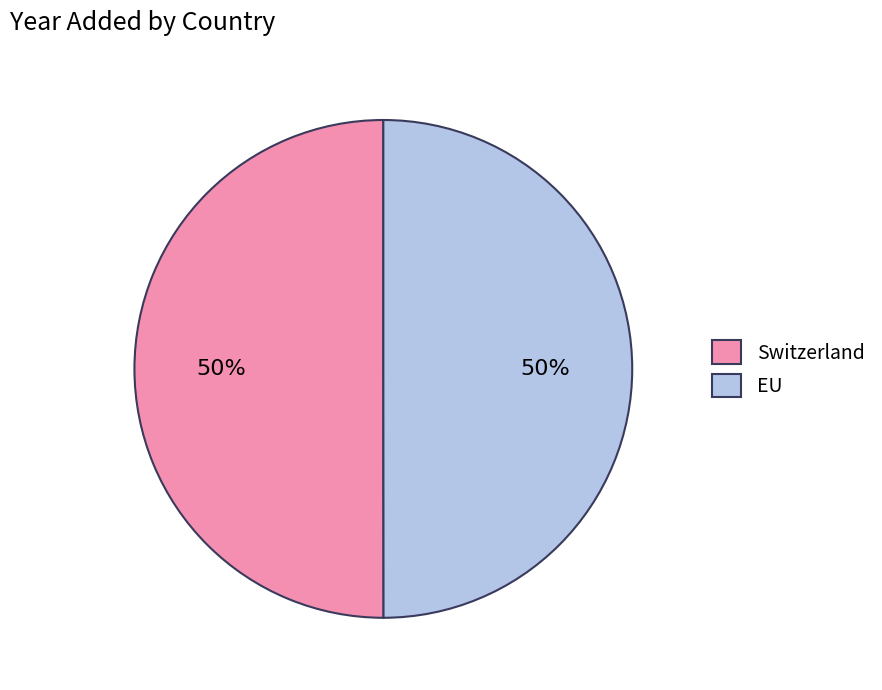

To the nearest percent, what percentage of the pie is EU?

50%